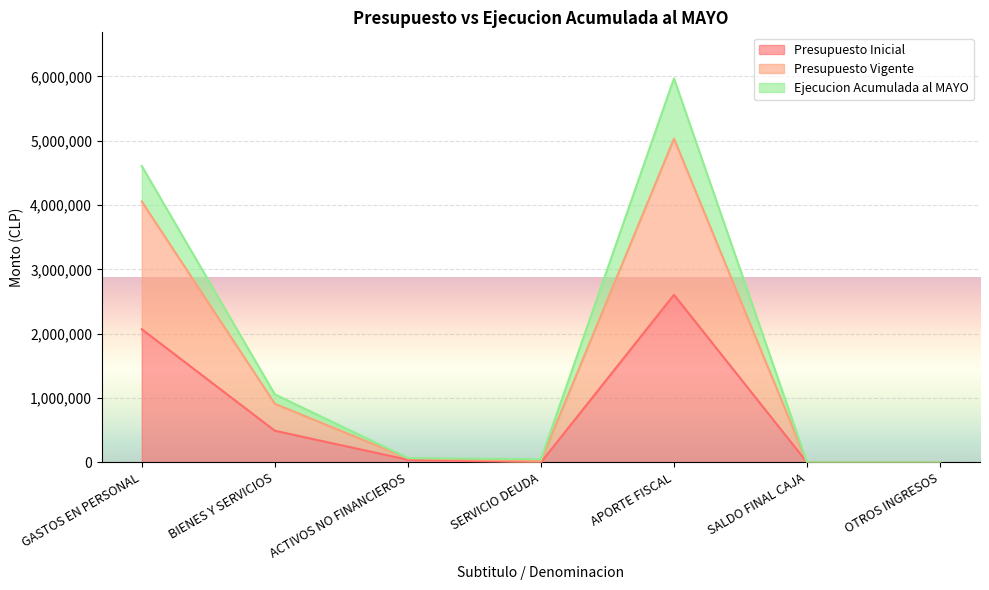

Reading right to left, what are all the values shown in this chart?

Presupuesto Inicial: 1056	1000	2605142	1000	42212	492843	2070143
Presupuesto Vigente: 2112	2000	5030790	25845	64522	911760	4054620
Ejecucion Acumulada al MAYO: 2112	2000	5967284	50689	67945	1057502	4606998